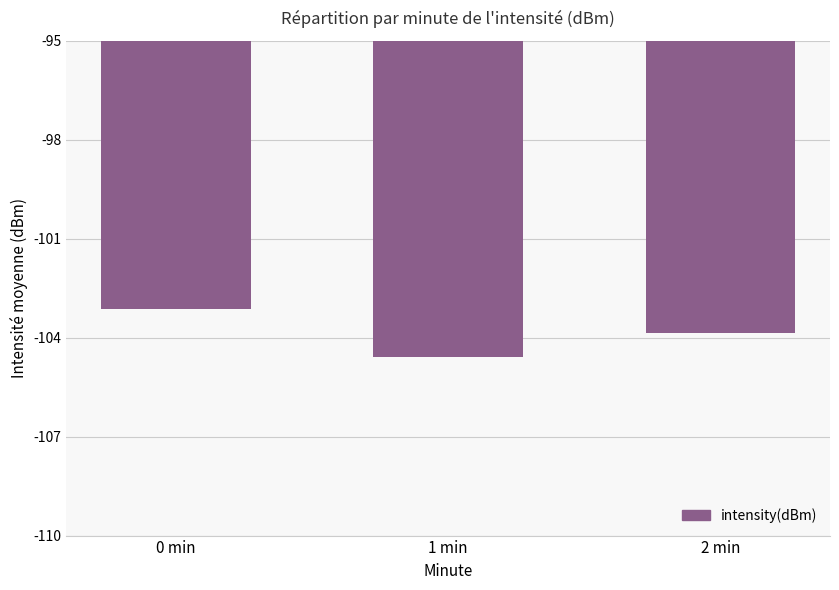

Rank the categories by value from lowest to highest.

1 min, 2 min, 0 min